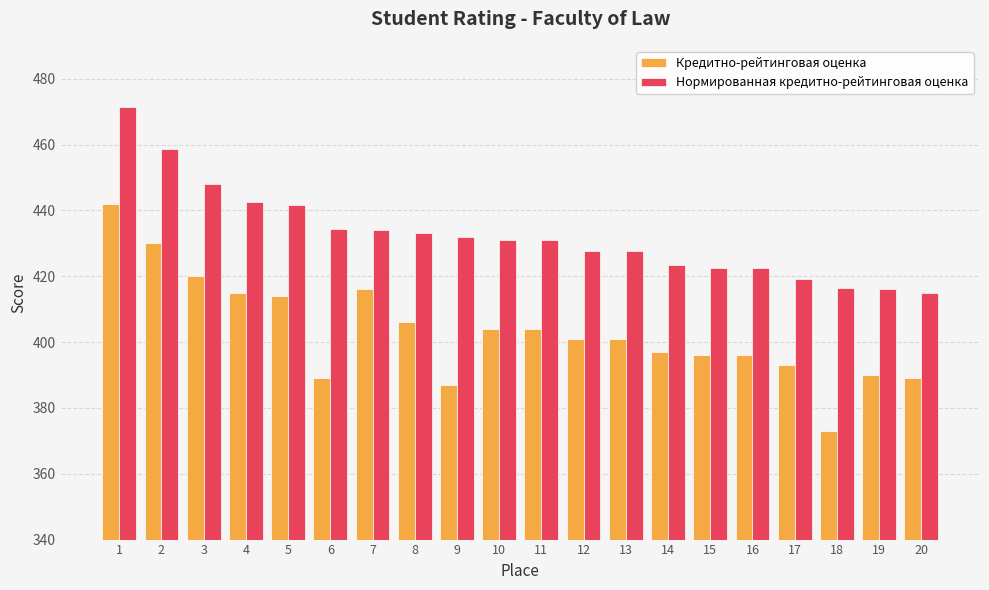

What is the difference between the Кредитно-рейтинговая оценка values at 14 and 2?

33.0